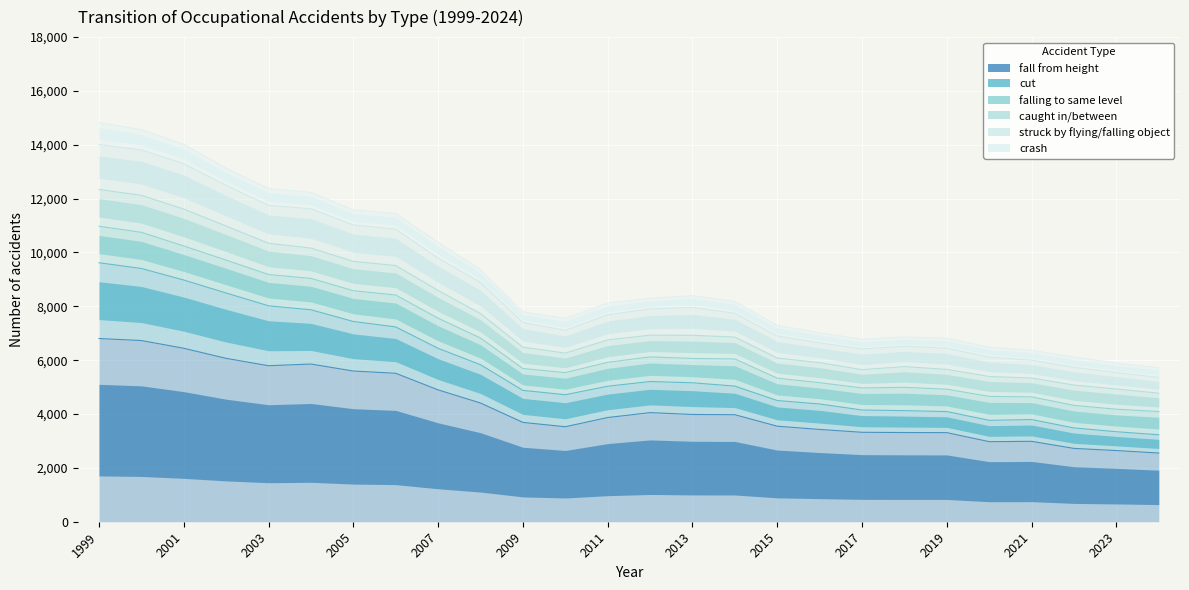

True or false: struck by flying/falling object and caught in/between intersect in this chart.

False